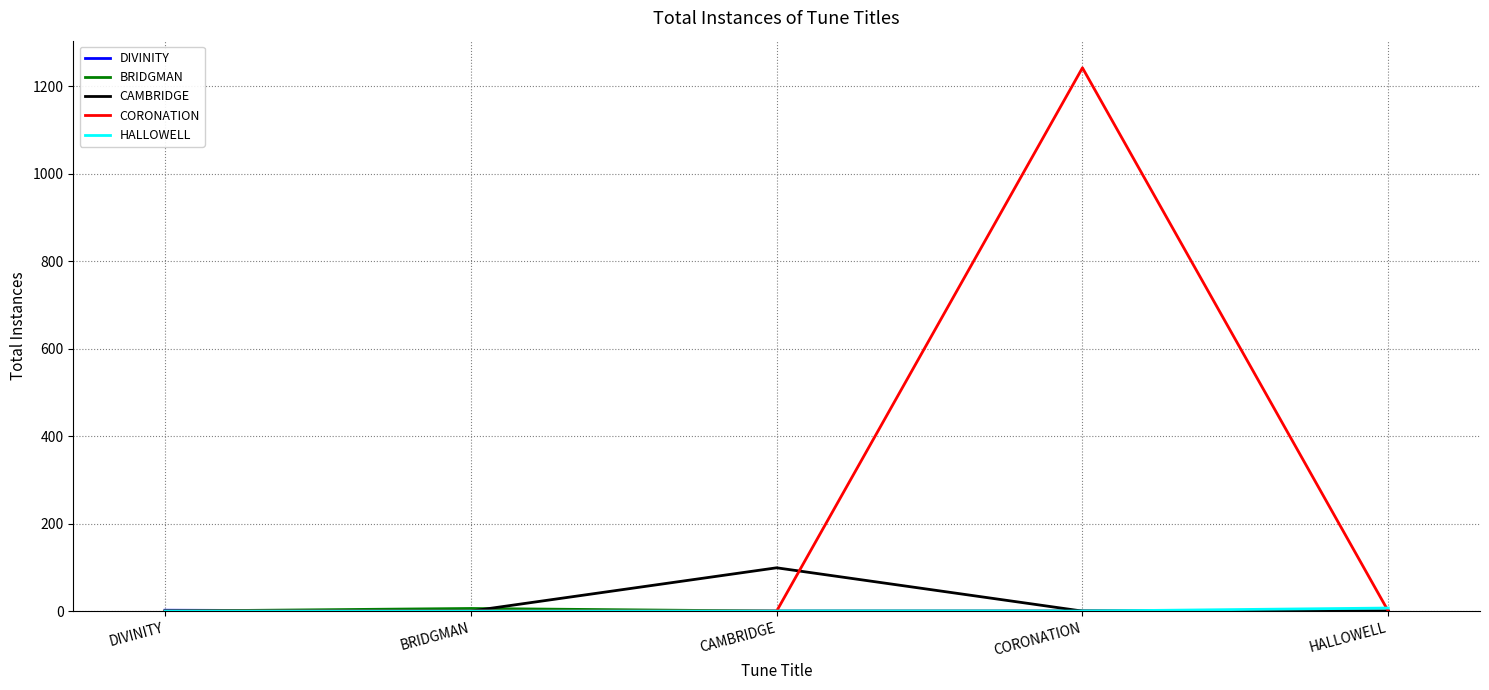

Is it true that CAMBRIDGE equals -47 at CORONATION?

False